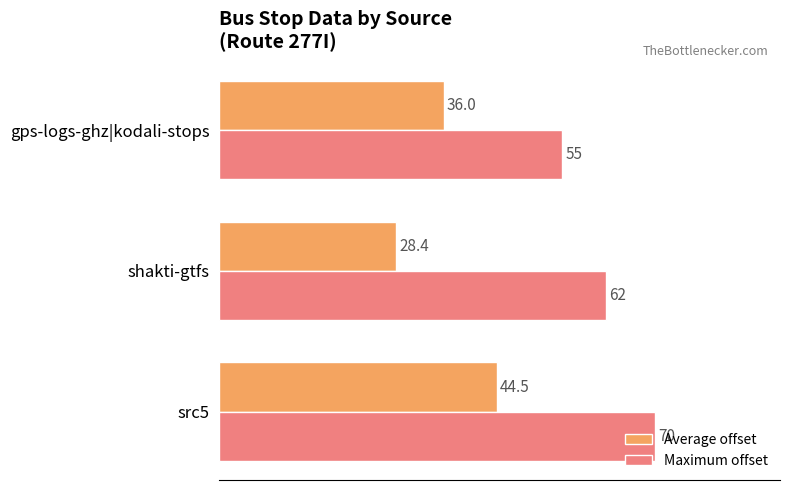

At which category does the chart reach its minimum across all series?

shakti-gtfs